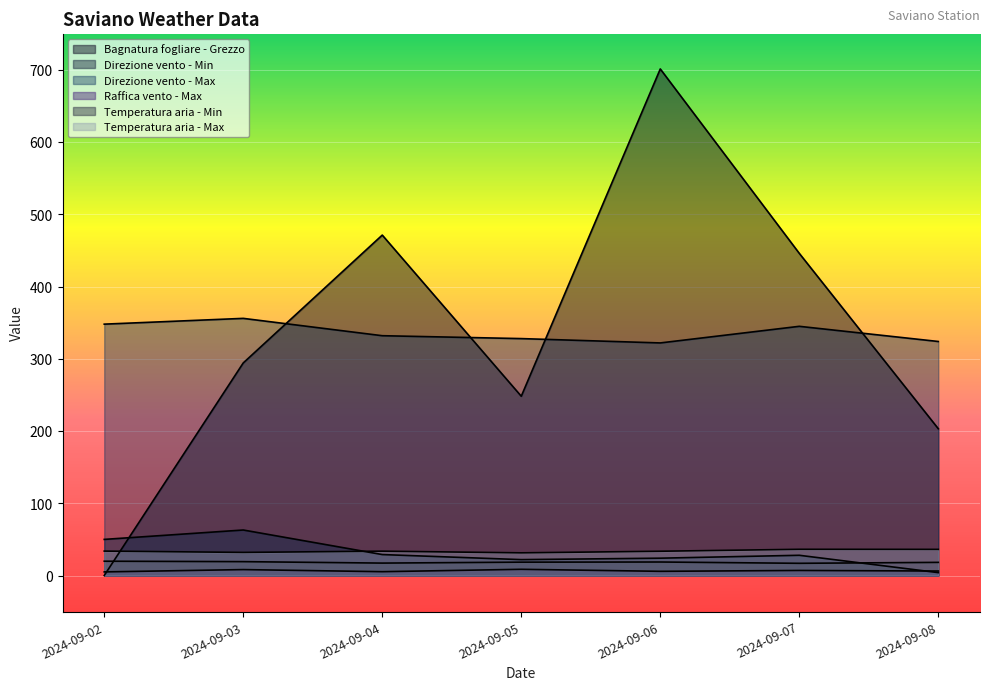

The Bagnatura fogliare - Grezzo series shows 274.7 at 2024-09-07. True or false?

False